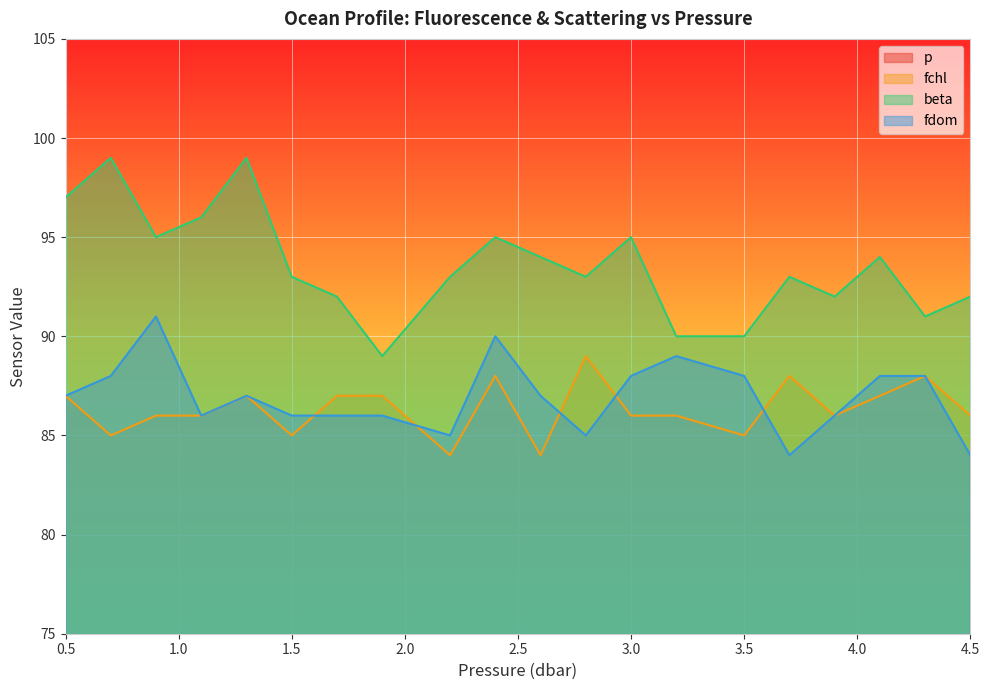

How many series are shown in this chart?

4